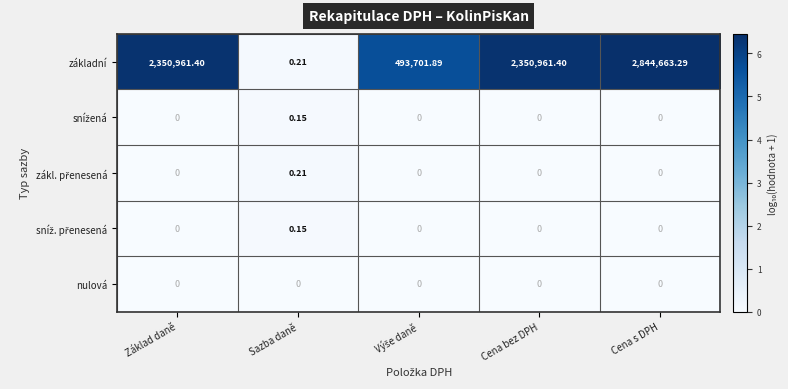

Which category has the highest value in the základní series?

Cena s DPH